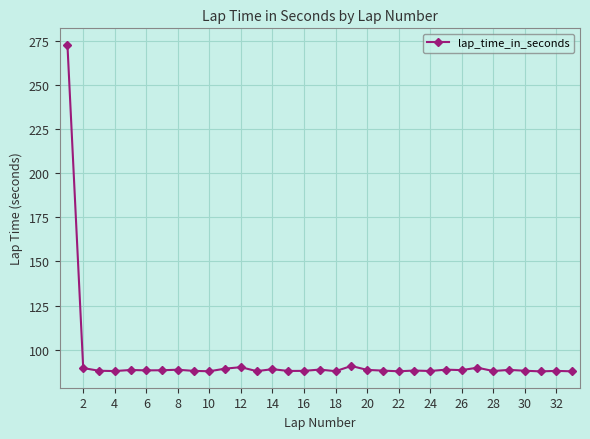

True or false: the data has more than 0 interior local peaks.

True